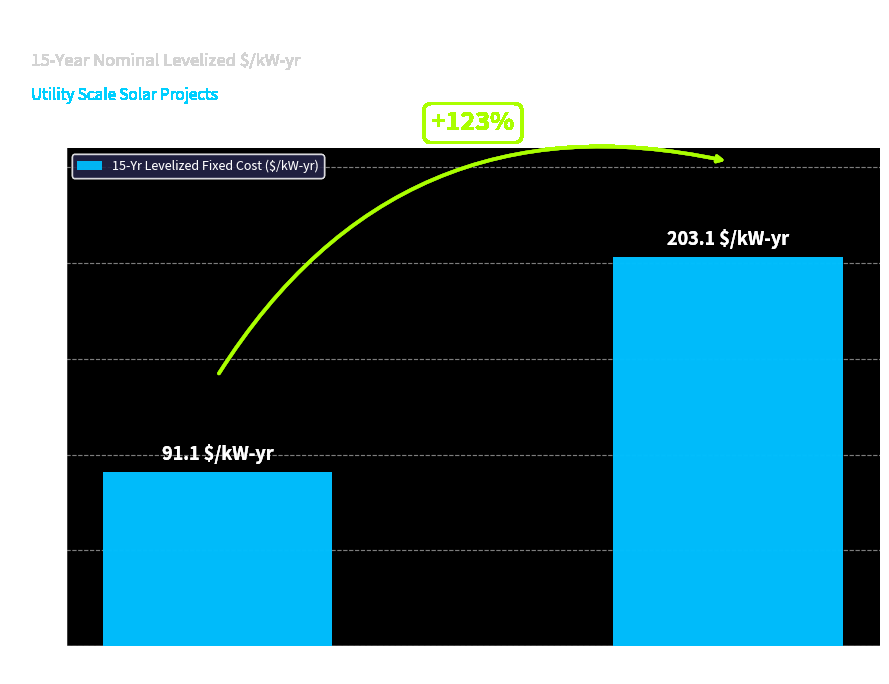

Is it true that the value at PV_YAK (Solar, 2032) is 91.1?

True